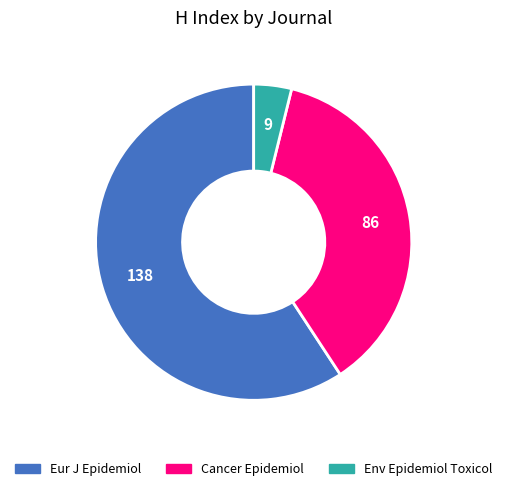

Is Eur J Epidemiol the majority of the pie?

Yes